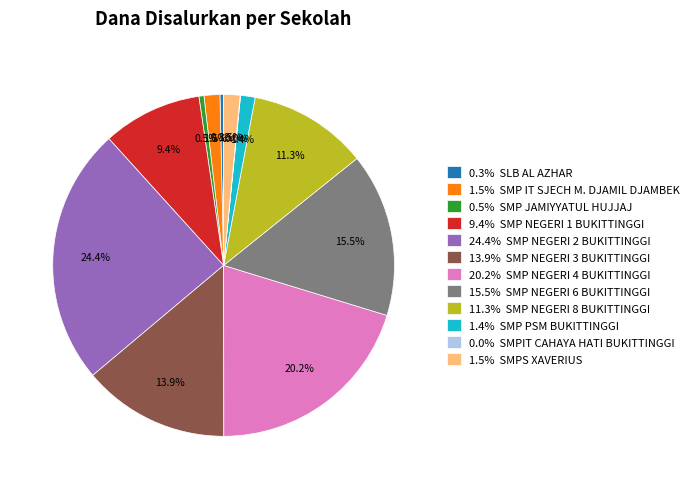

Is 0.3% SLB AL AZHAR the majority of the pie?

No